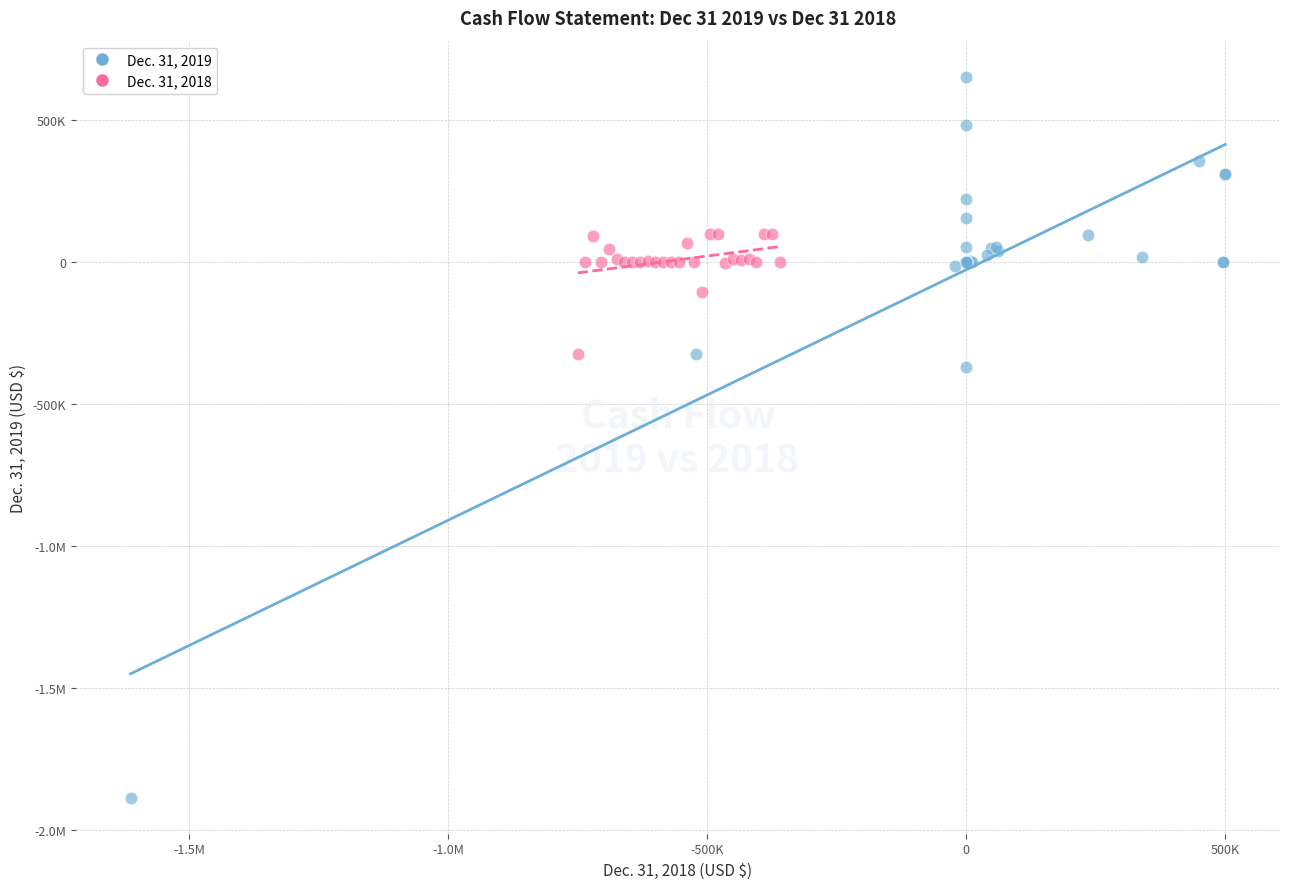

What are all the series names shown in the legend?

Dec. 31, 2019, Dec. 31, 2018